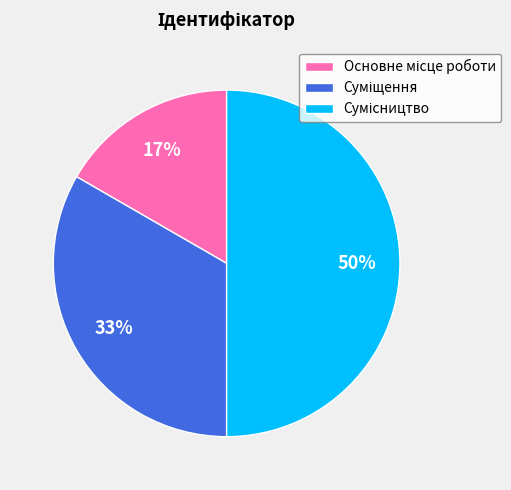

To the nearest percent, what is the difference between the largest and smallest slice percentages?

33%